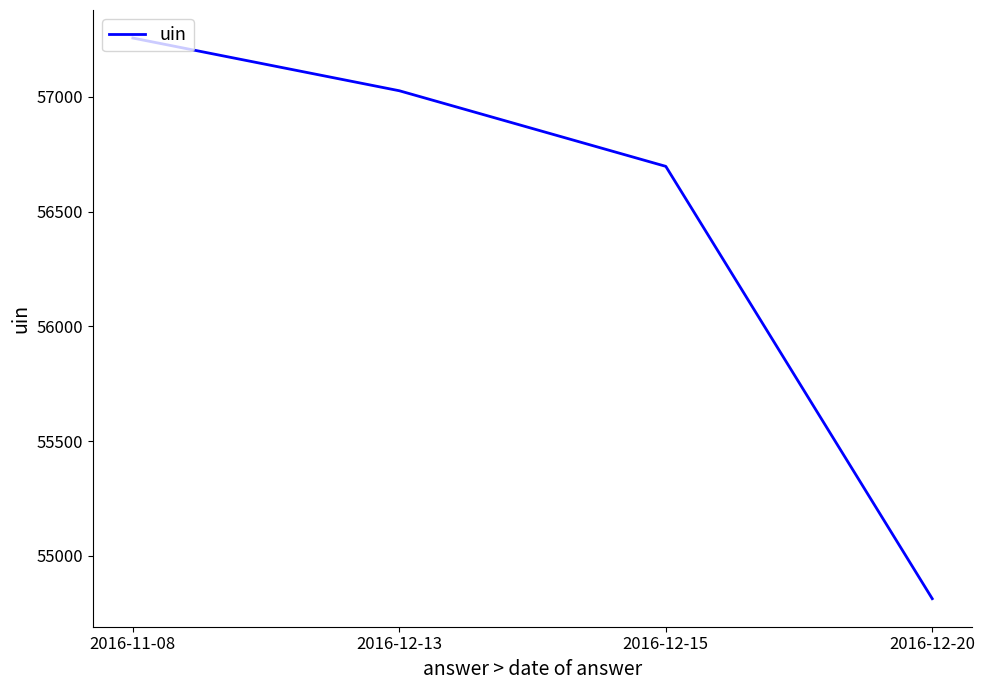

What is the difference between the second highest and second lowest values?

329.3